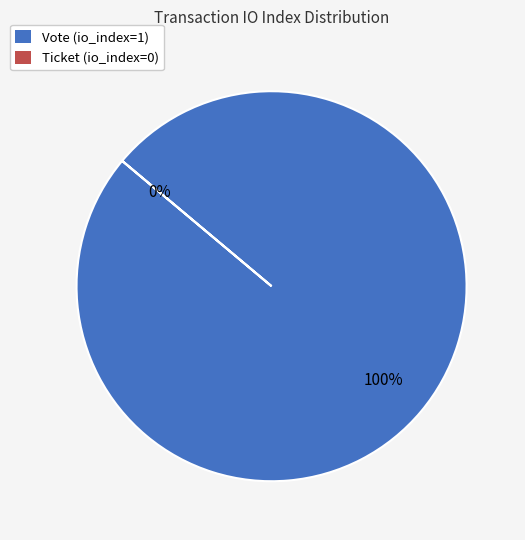

To the nearest percent, what is the combined percentage of Ticket (io_index=0) and Vote (io_index=1)?

100%